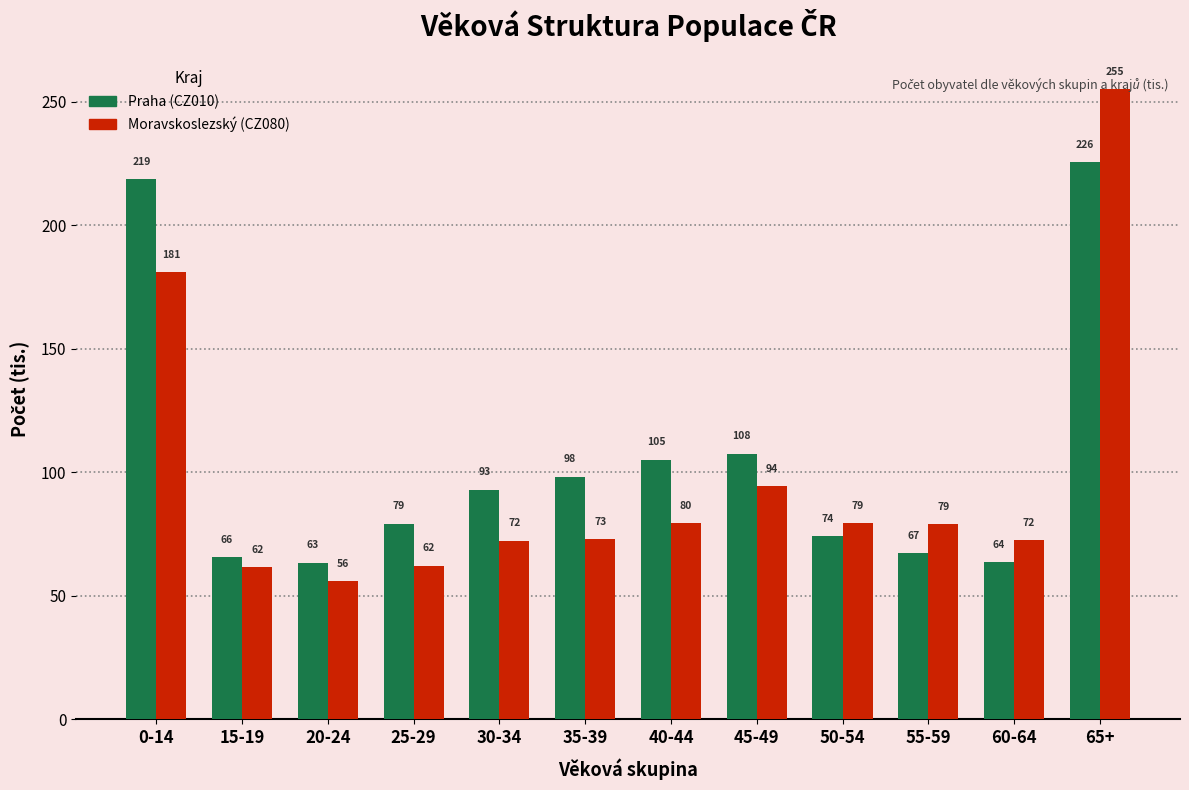

Which series has the largest range (max minus min)?

Moravskoslezský (CZ080)